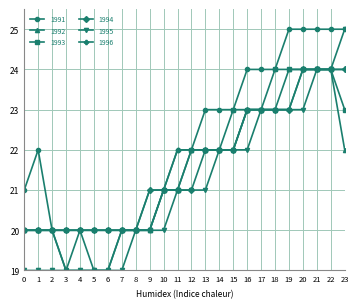

The 1991 series shows 24 at 18. True or false?

True